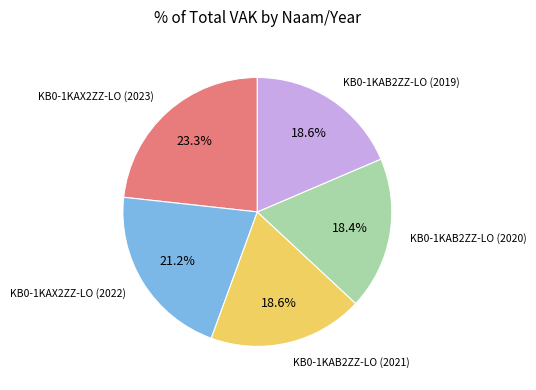

Does any single category account for the majority?

No